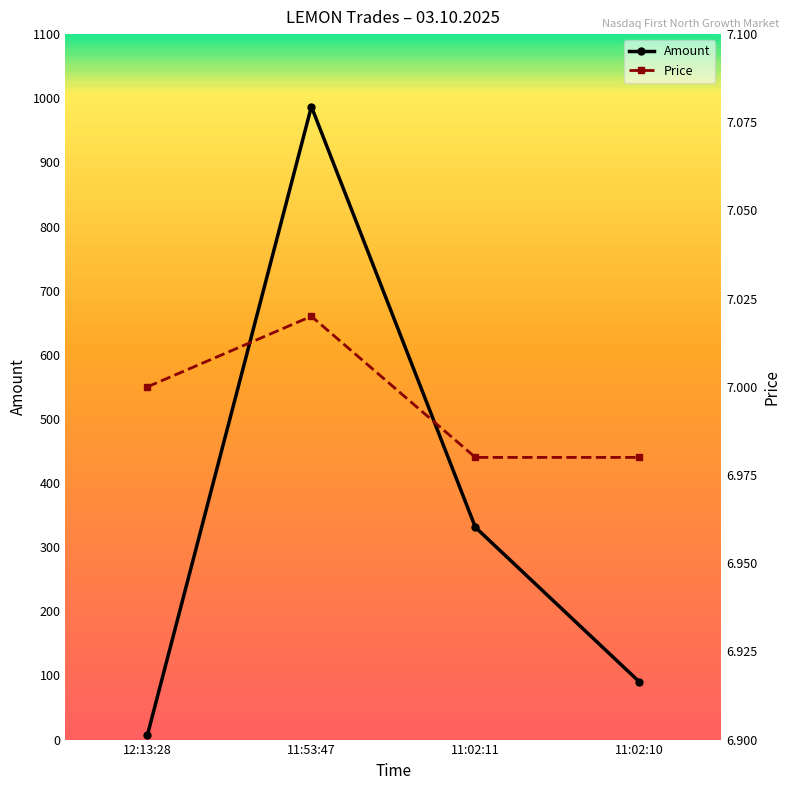

Rank the categories by Price value from lowest to highest.

11:02:11, 11:02:10, 12:13:28, 11:53:47